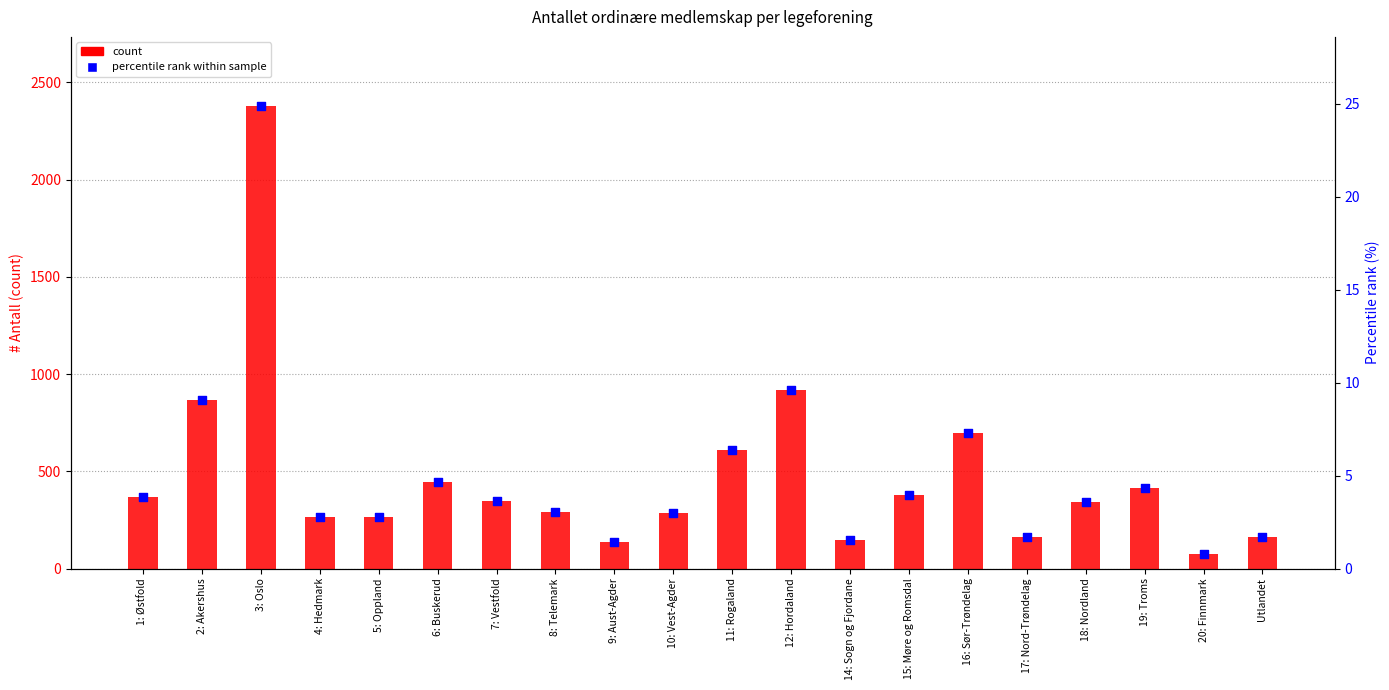

At which category is the sum across all series the highest?

3: Oslo